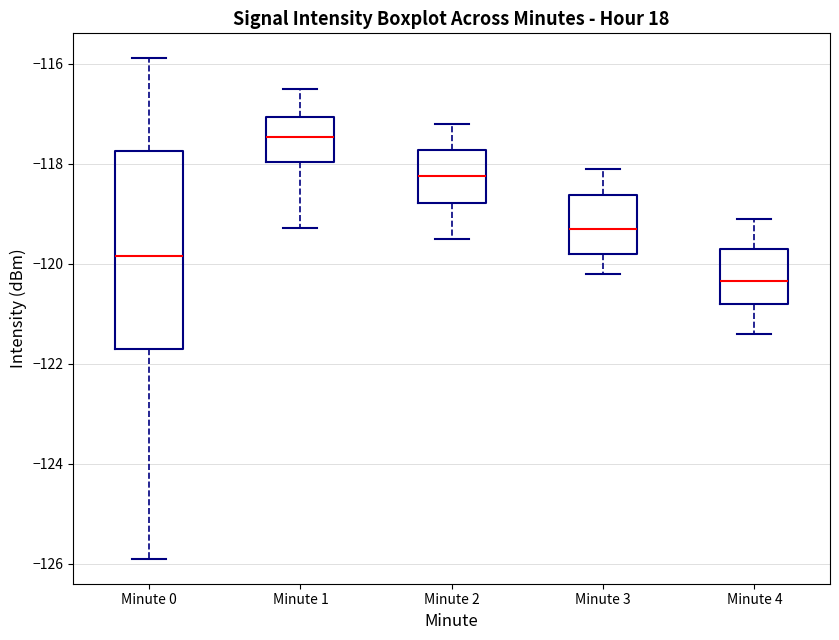

Reading left to right, transcribe this box plot: for each box, give where its median line is, the range the box spans, and where its two whiskers end, as read against the y-axis. The values are not printed on the chart, so give them approximately, as read against the axis.

Minute 0: median -119.8, box -121.8 to -117.8, whiskers -125.8 to -115.8
Minute 1: median -117.4, box -118.0 to -117.0, whiskers -119.2 to -116.4
Minute 2: median -118.2, box -118.8 to -117.8, whiskers -119.4 to -117.2
Minute 3: median -119.2, box -119.8 to -118.6, whiskers -120.2 to -118.0
Minute 4: median -120.4, box -120.8 to -119.6, whiskers -121.4 to -119.0